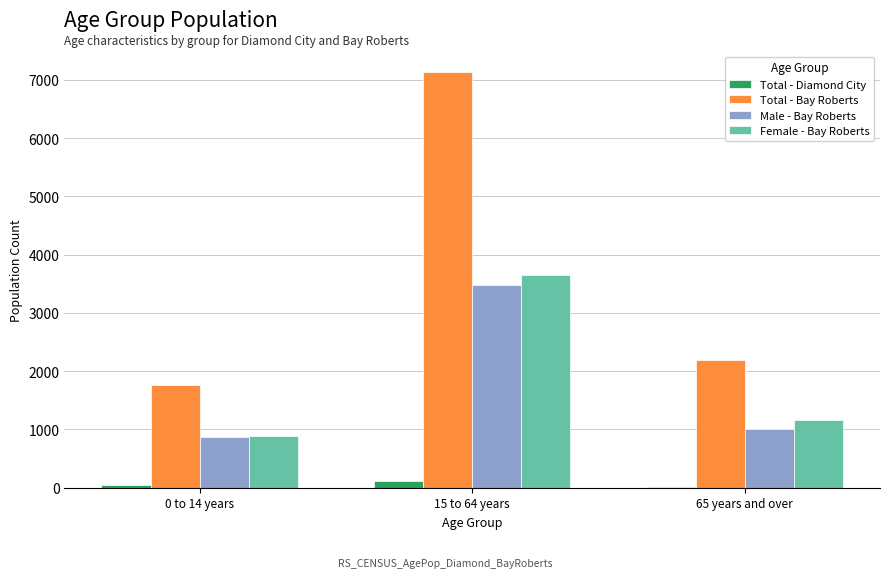

Which series has the largest total across all categories?

Total - Bay Roberts